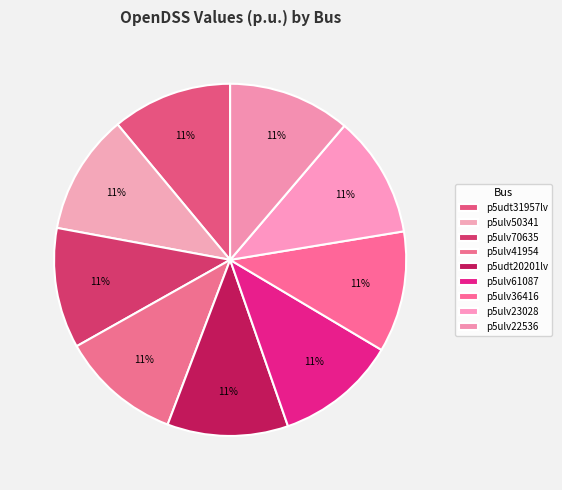

How many segments does this pie chart have?

9